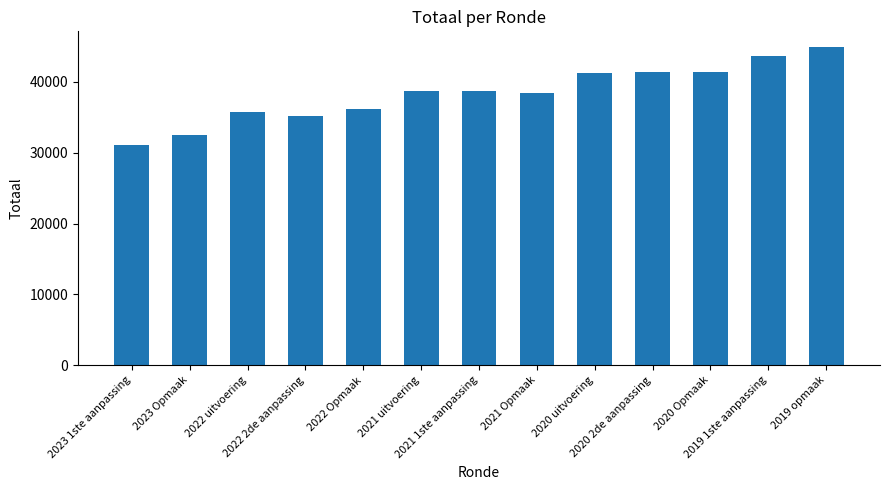

What is the change in value from 2022 uitvoering to 2019 opmaak?

+9106